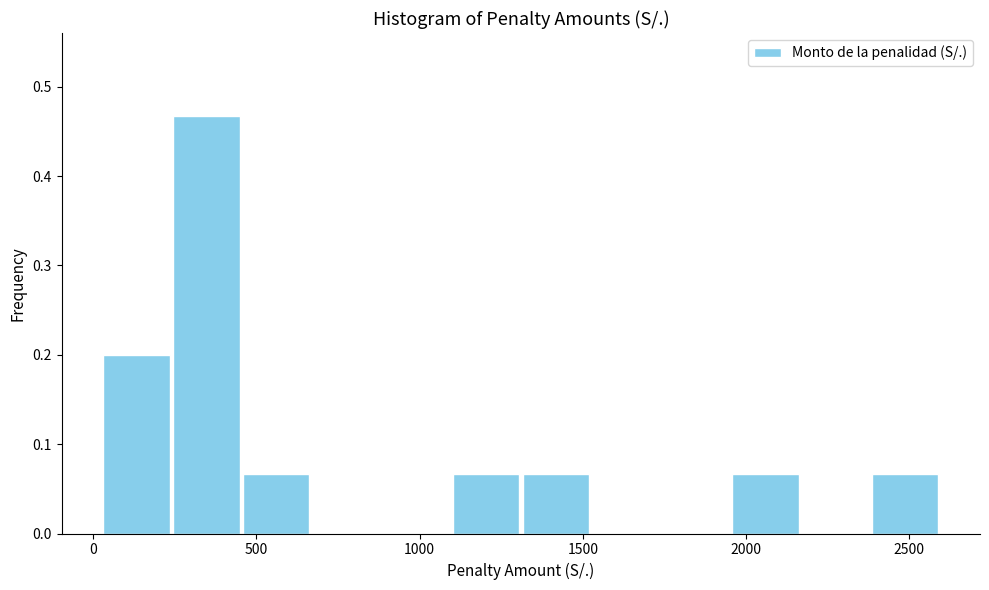

Reading left to right, transcribe this chart: for each bar, give the range it covers on the x-axis and its height. Neither the bar edges nor the heights are printed on the chart, so give them approximately, as read against the axes.

50 to 250: 0.20
250 to 450: 0.47
450 to 650: 0.07
650 to 900: 0
900 to 1100: 0
1100 to 1300: 0.07
1300 to 1500: 0.07
1500 to 1750: 0
1750 to 1950: 0
1950 to 2150: 0.07
2150 to 2400: 0
2400 to 2600: 0.07